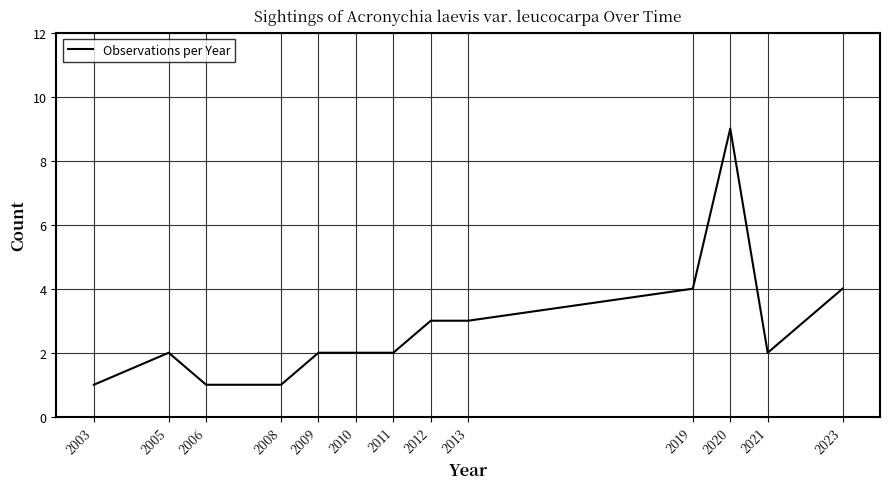

What is the smallest value displayed?

1